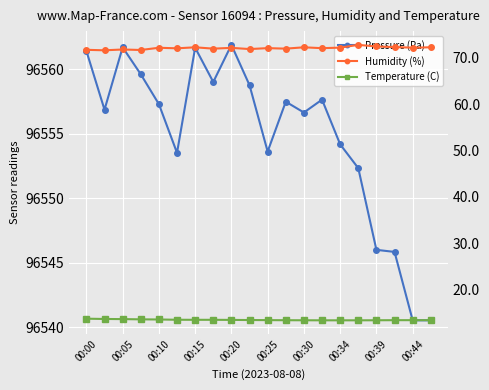

True or false: Temperature (C) has more than 1 interior local peaks.

False